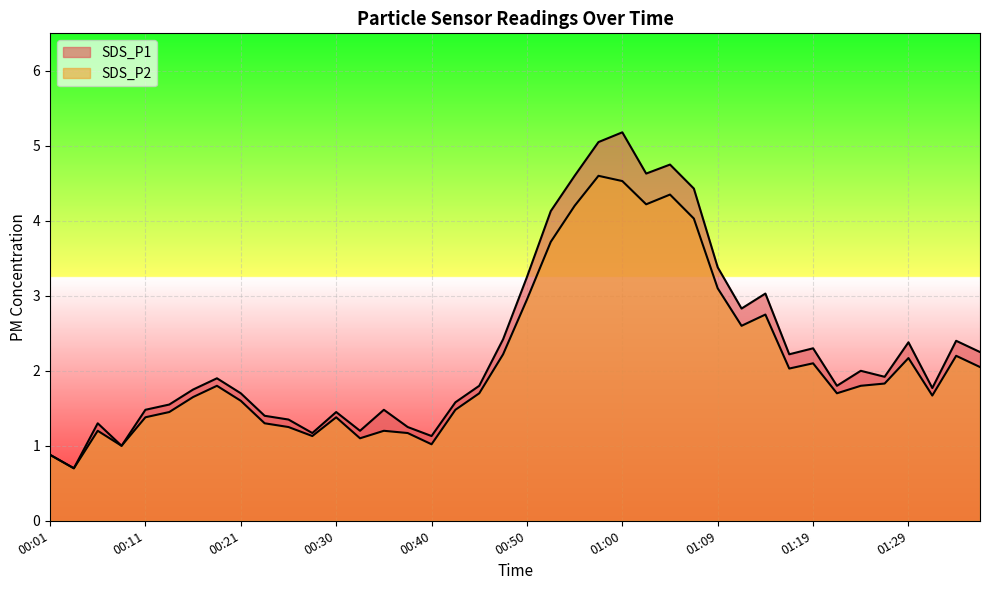

Which category has the highest value in the SDS_P2 series?

00:57